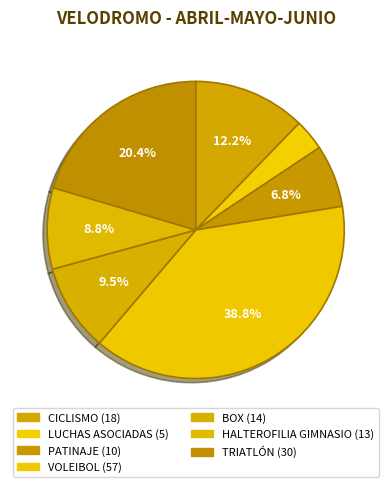

Is there any slice that represents more than half of the pie?

No